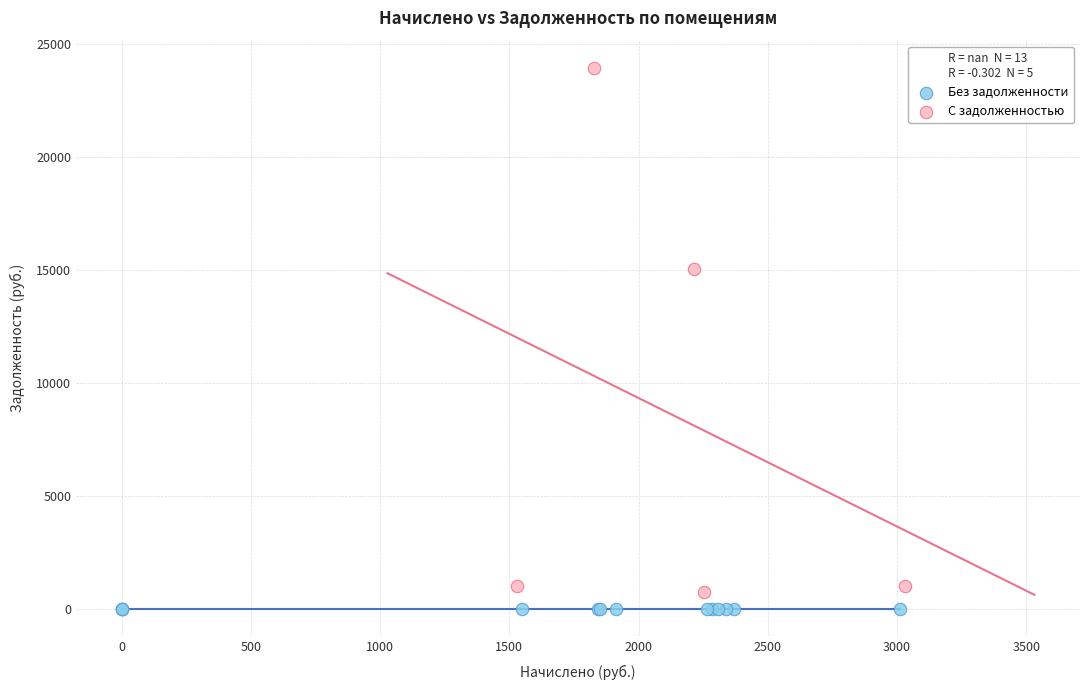

Which series reaches the maximum Y coordinate?

С задолженностью